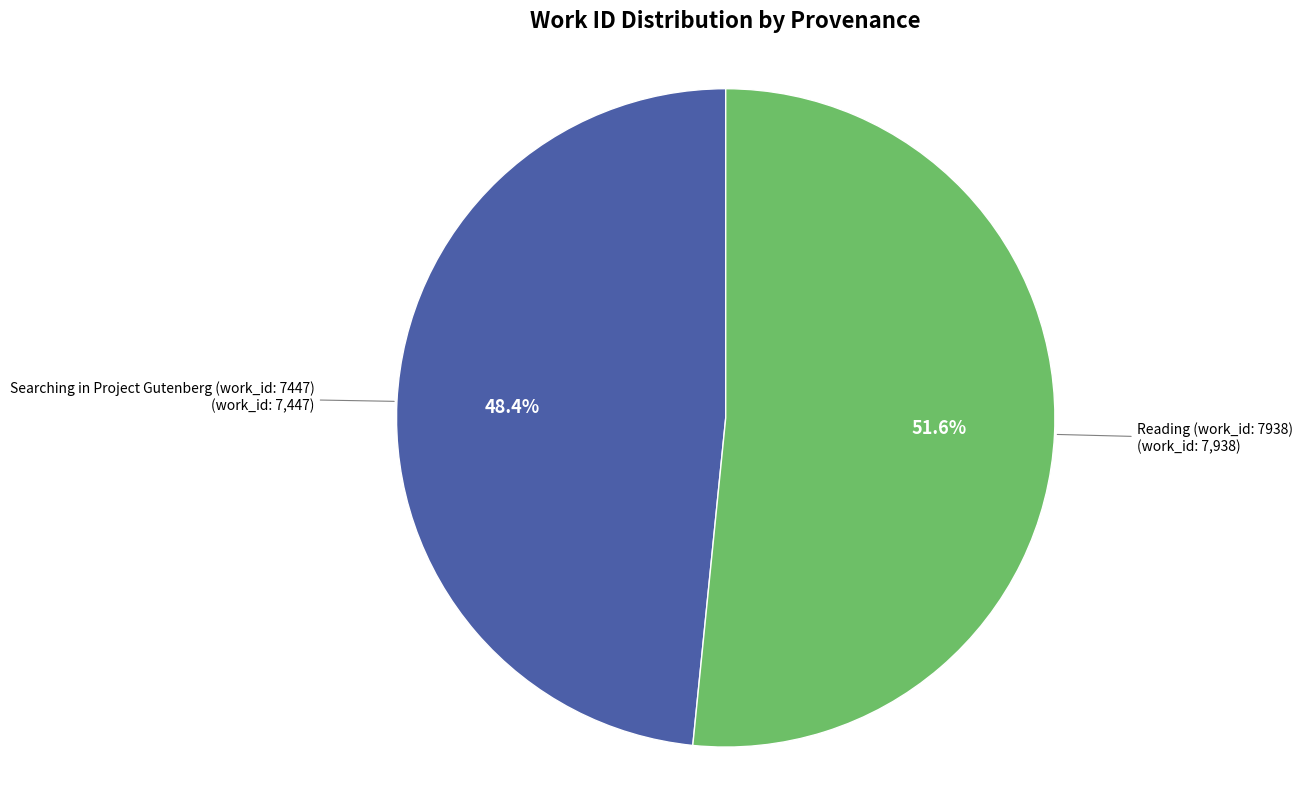

How many segments does this pie chart have?

2